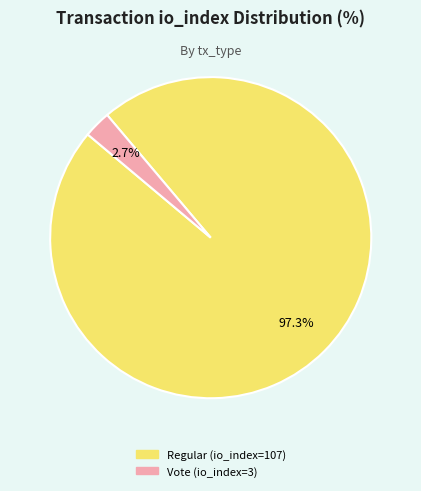

Does any single category account for the majority?

Yes